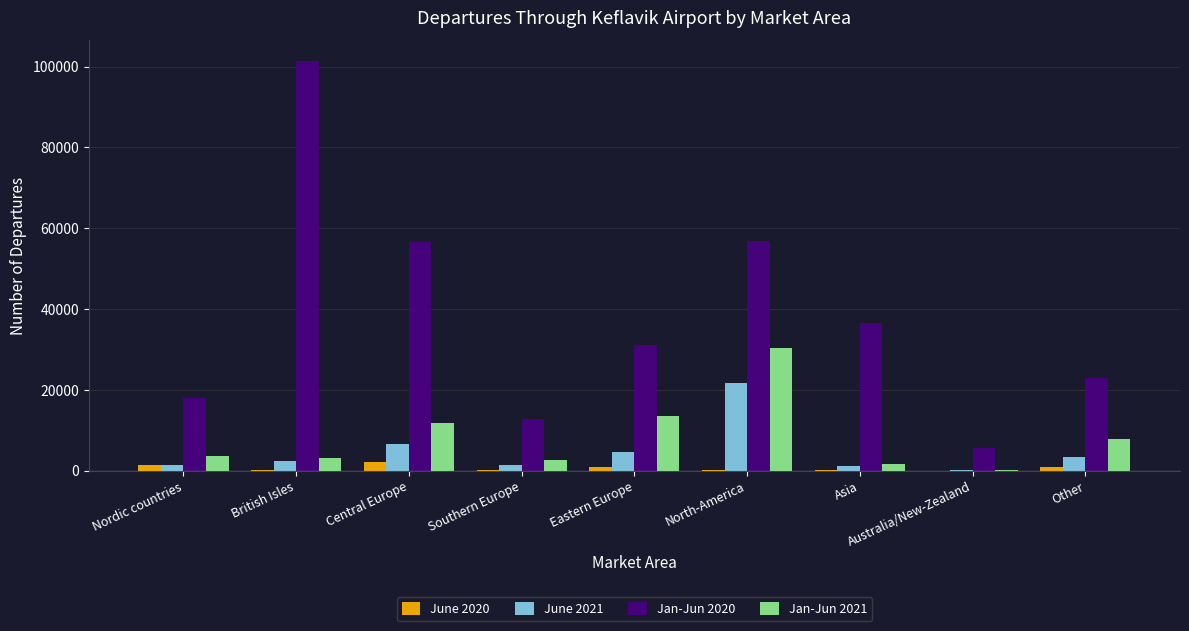

Which series has the largest total across all categories?

Jan-Jun 2020